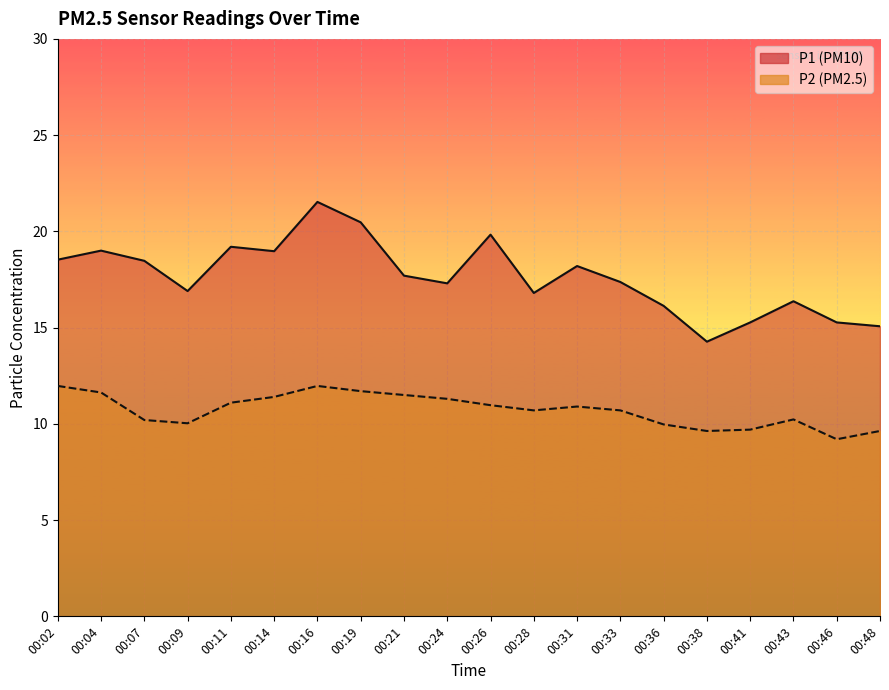

The P2 series shows 10.2 at 00:07. True or false?

True